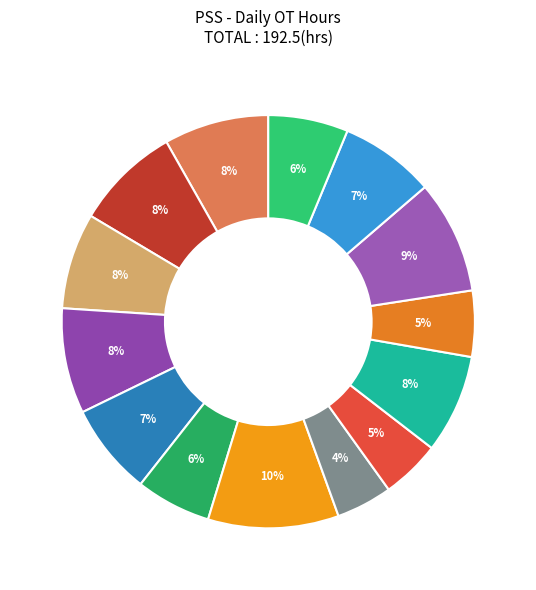

Count the number of slices in the pie.

14